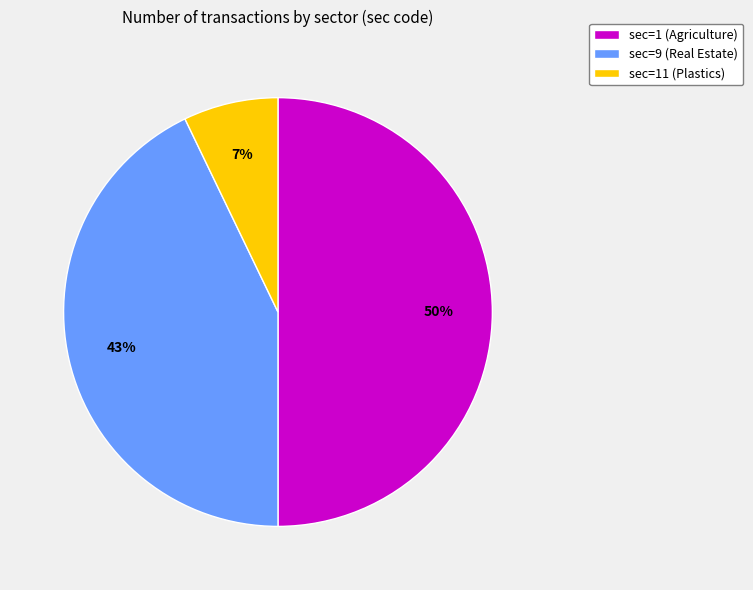

Which has a higher value, sec=11 (Plastics) or sec=1 (Agriculture)?

sec=1 (Agriculture)